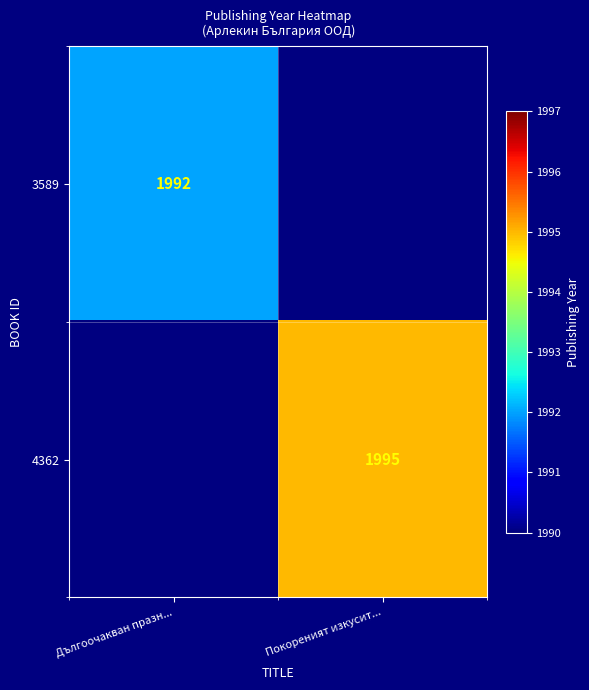

True or false: 3589 has a value of 1992 at Дългоочакван празн....

True